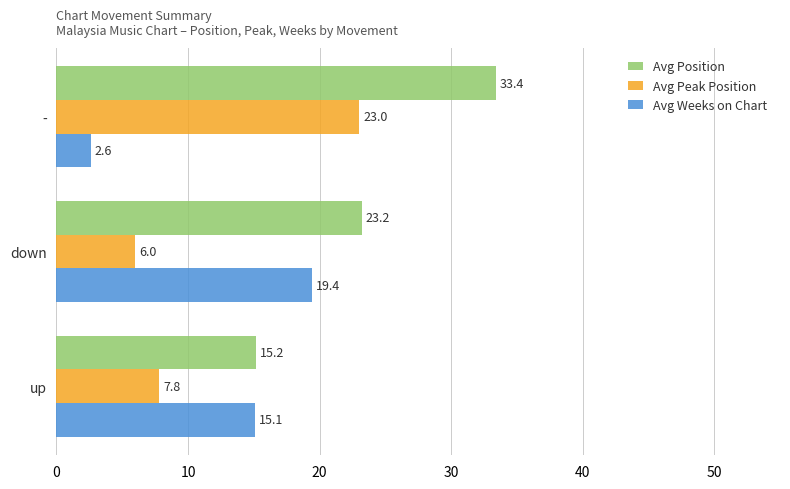

What are all the series names shown in the legend?

Avg Position, Avg Peak Position, Avg Weeks on Chart